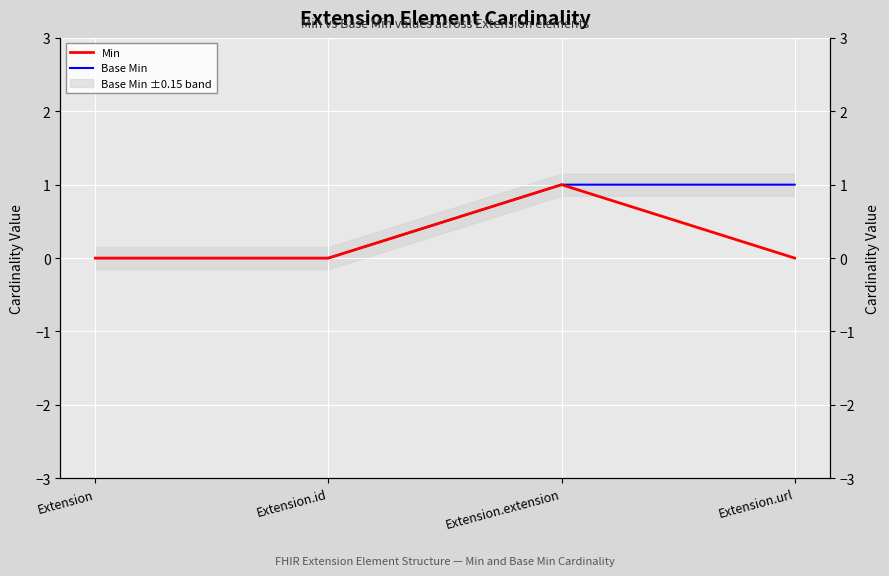

What is the label of the 4th point from the left?

Extension.url